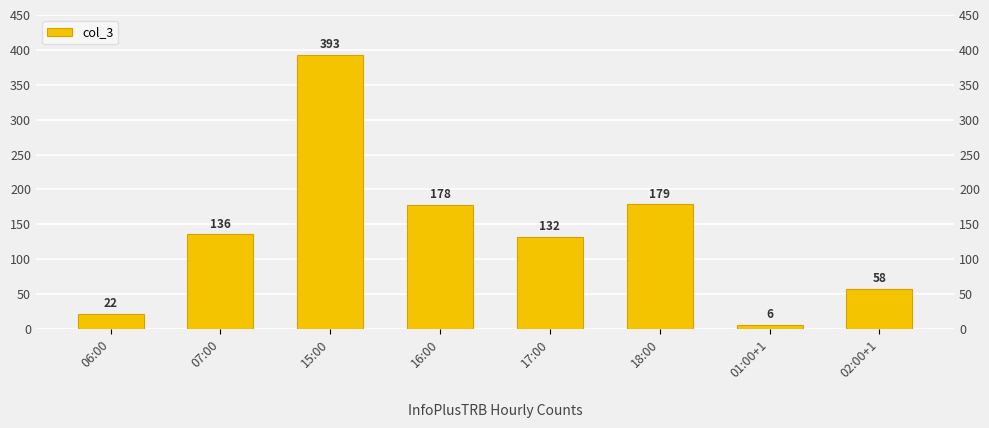

At which label is the value closest to 199?

18:00